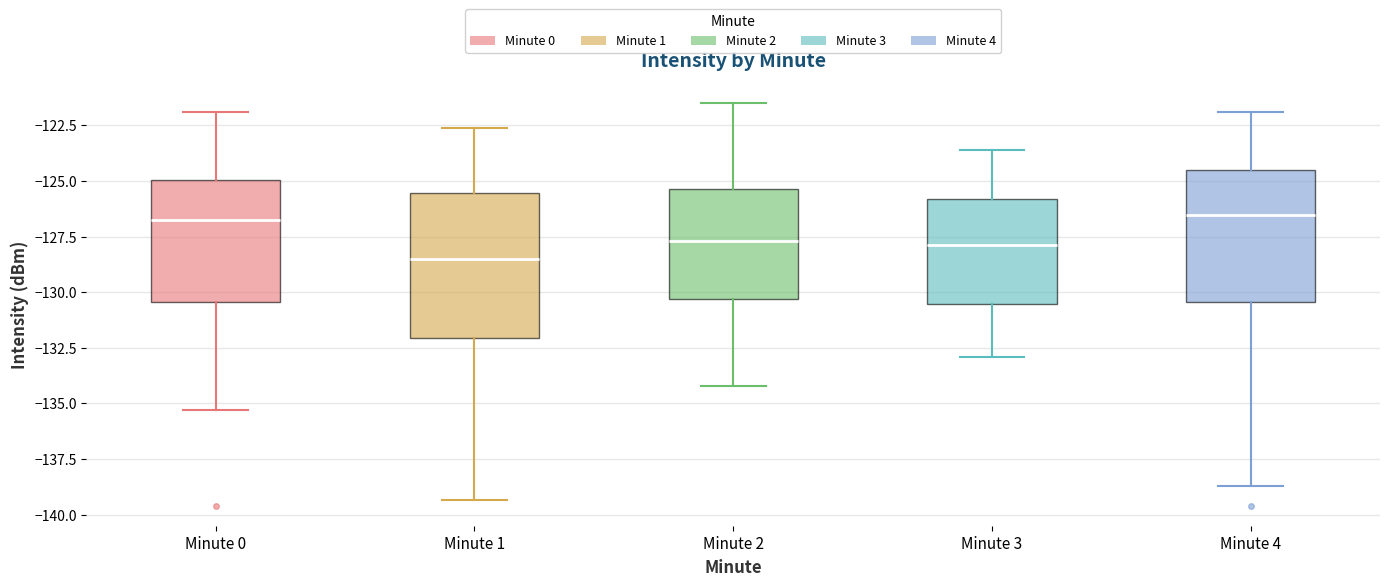

Where does the median line of the box for Minute 2 sit on the y-axis? The values are not printed on the chart, so give them approximately, as read against the axis.

-127.5